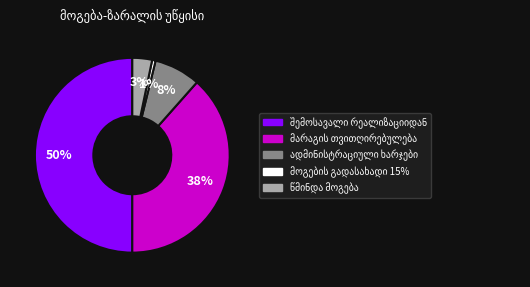

To the nearest percent, what is the average slice percentage?

20%